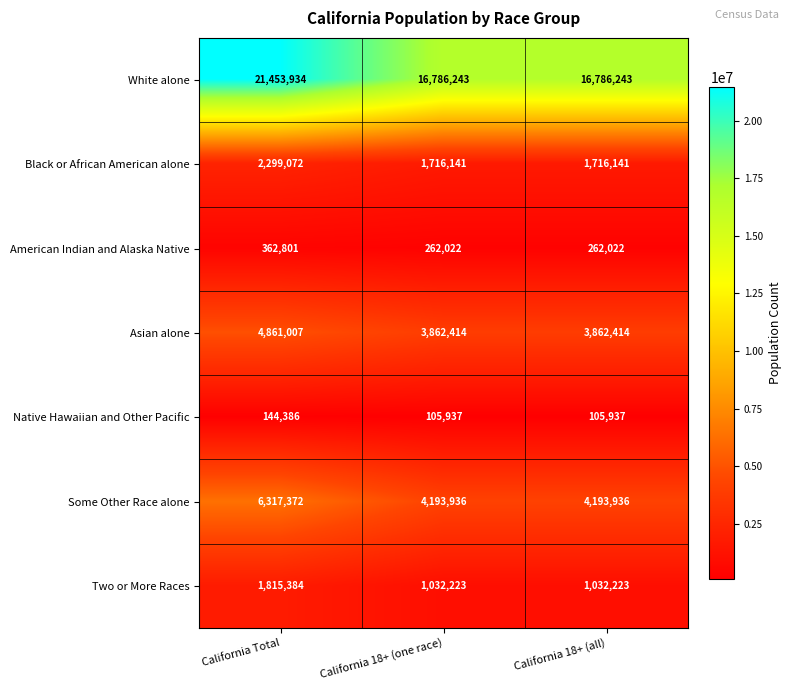

List the series in order of their peak value, lowest first.

Native Hawaiian and Other Pacific, American Indian and Alaska Native, Two or More Races, Black or African American alone, Asian alone, Some Other Race alone, White alone